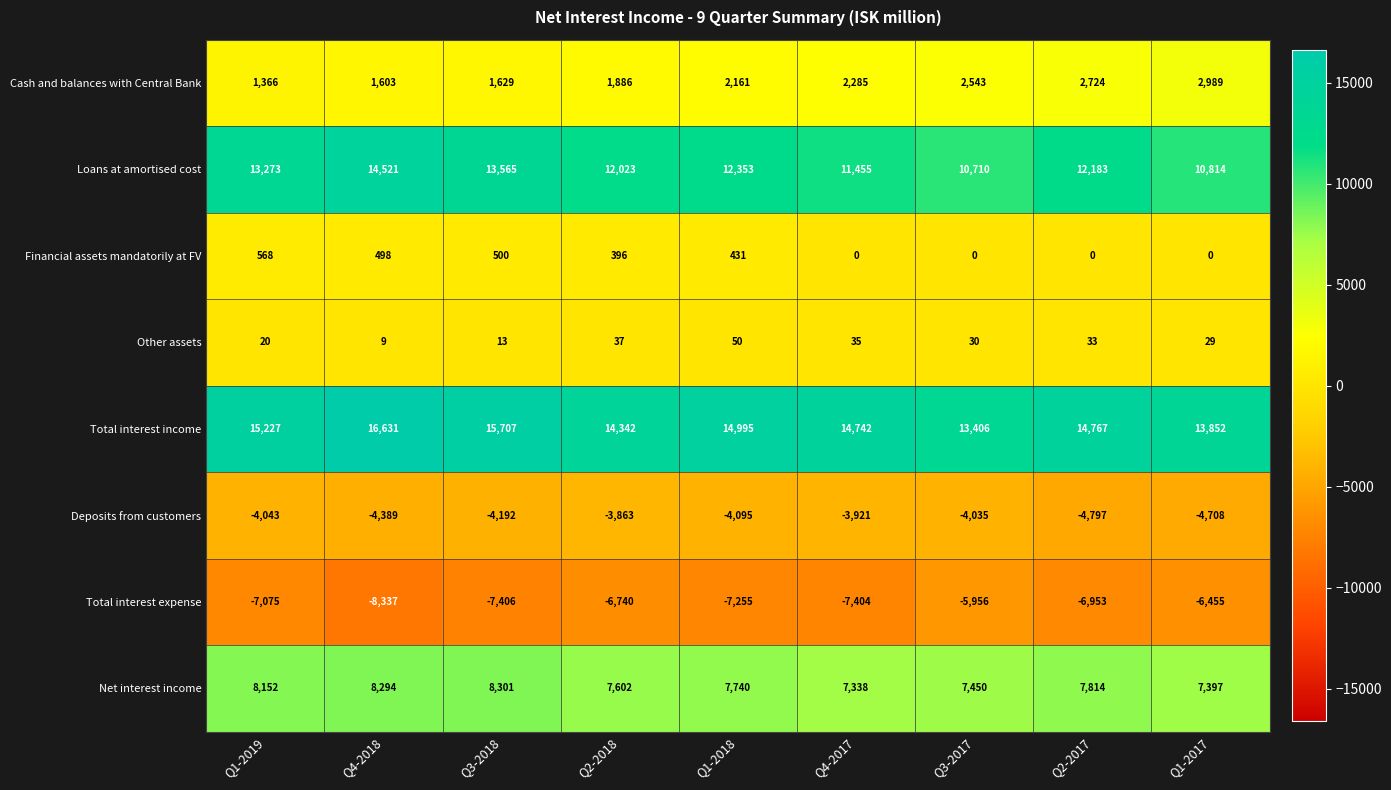

Is it true that Net interest income equals 2985 at Q4-2017?

False